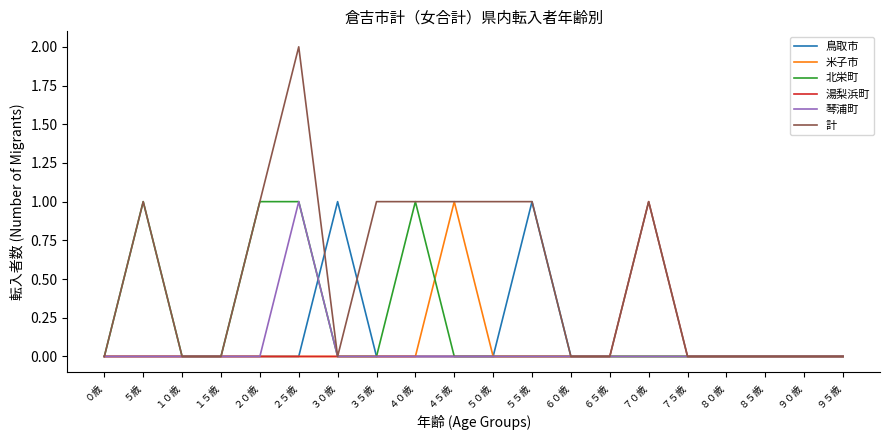

Reading left to right, list all the values displayed in this chart.

鳥取市: 0	0	0	0	0	0	1	0	0	0	0	1	0	0	0	0	0	0	0	0
米子市: 0	0	0	0	0	0	0	0	0	1	0	0	0	0	0	0	0	0	0	0
北栄町: 0	1	0	0	1	1	0	0	1	0	0	0	0	0	0	0	0	0	0	0
湯梨浜町: 0	0	0	0	0	0	0	0	0	0	0	0	0	0	1	0	0	0	0	0
琴浦町: 0	0	0	0	0	1	0	0	0	0	0	0	0	0	0	0	0	0	0	0
計: 0	1	0	0	1	2	0	1	1	1	1	1	0	0	1	0	0	0	0	0